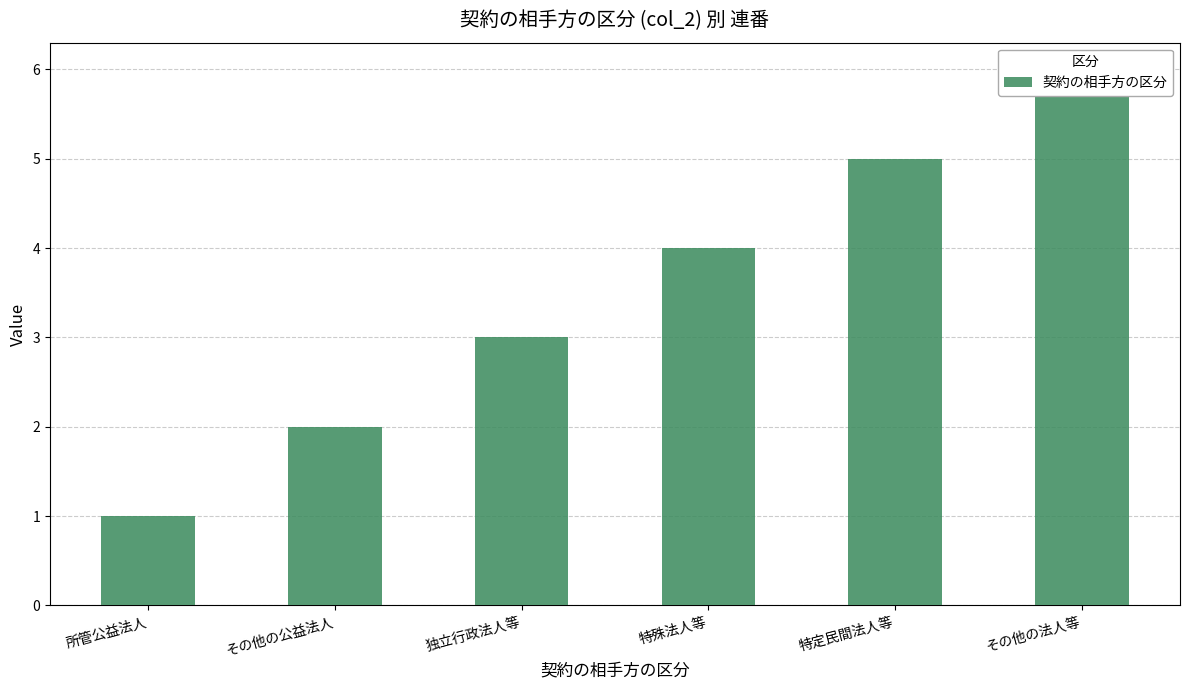

Reading left to right, extract all data points from this chart.

1	2	3	4	5	6